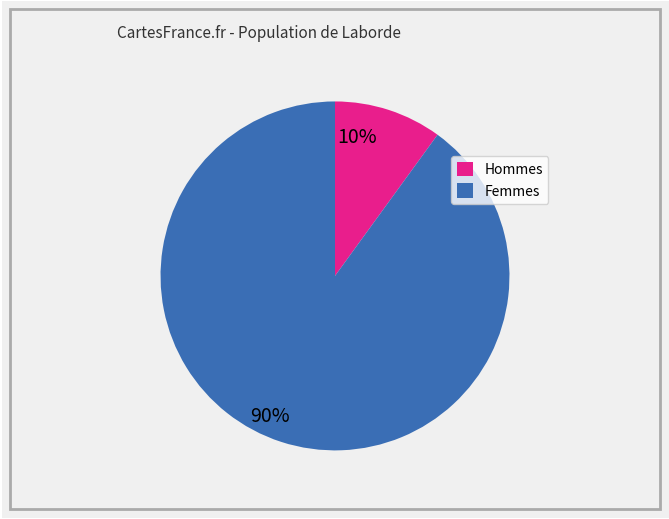

Is it true that Femmes is 75% of the pie?

False